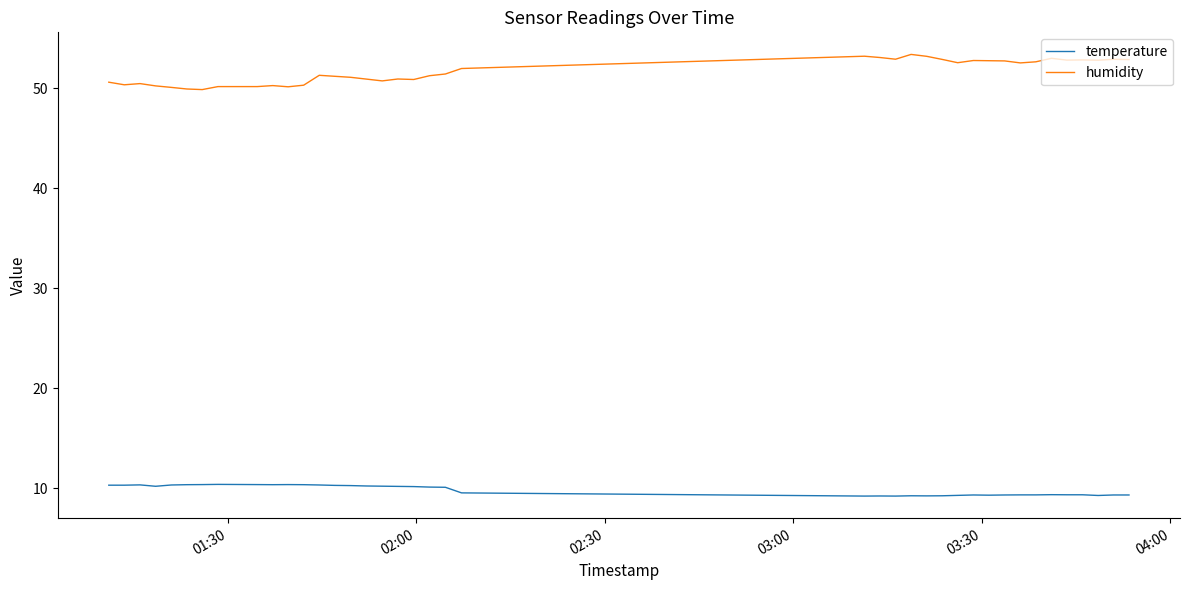

Which series has the largest range (max minus min)?

humidity